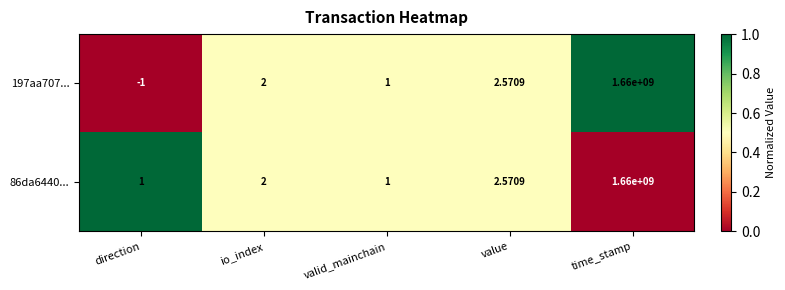

Which label corresponds to the smallest value in the chart?

direction